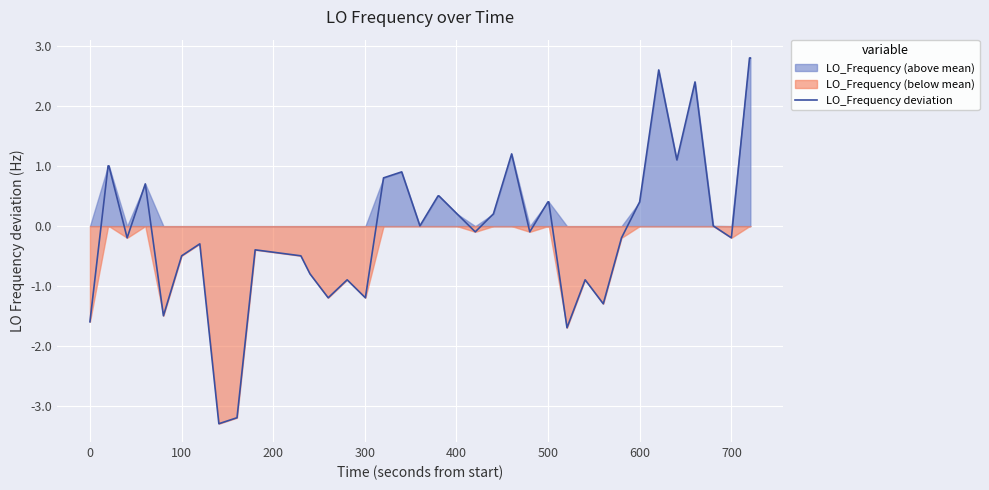

What is the difference between the second highest and second lowest values?

6.0